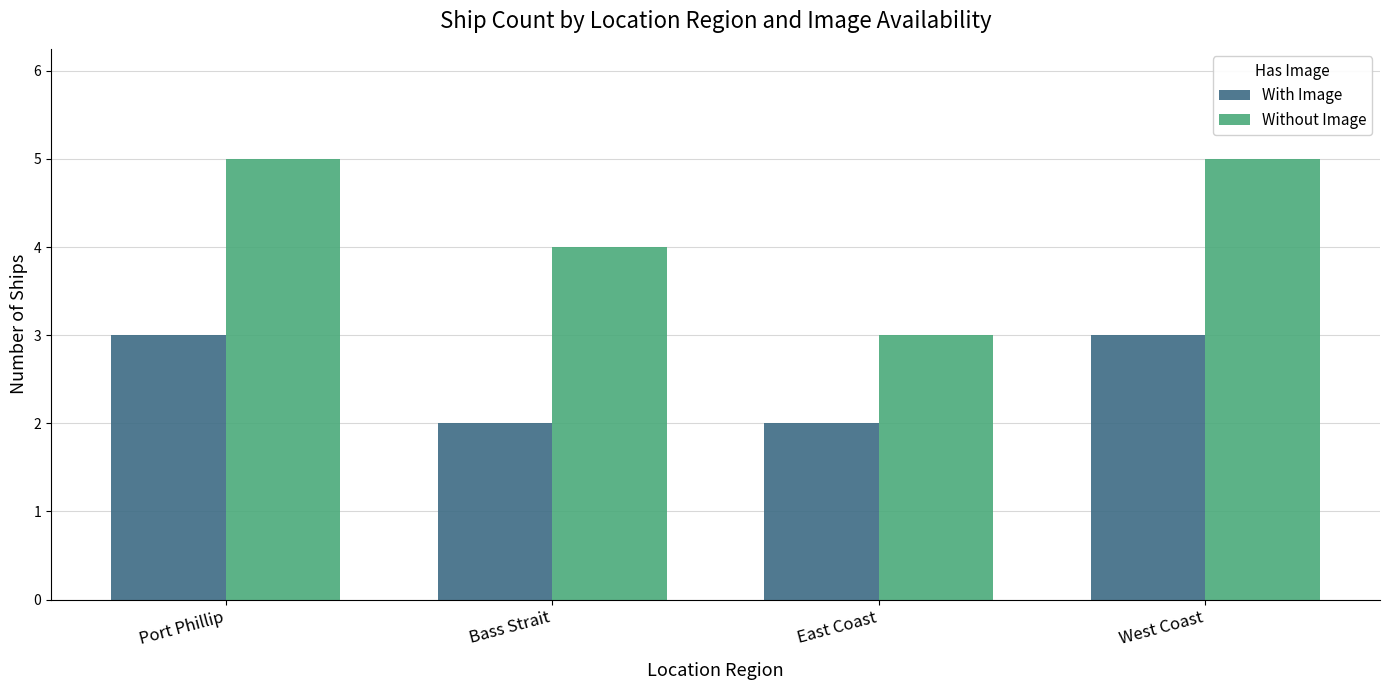

What is the spread (max minus min) of values at Port Phillip?

2